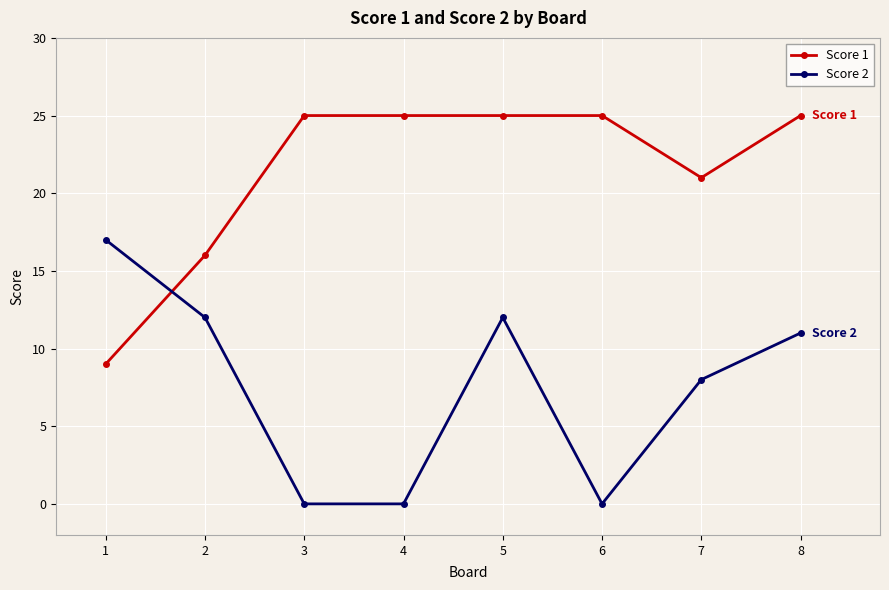

Reading left to right, transcribe all the data shown in this chart.

Score 1: 9	16	25	25	25	25	21	25
Score 2: 17	12	0	0	12	0	8	11